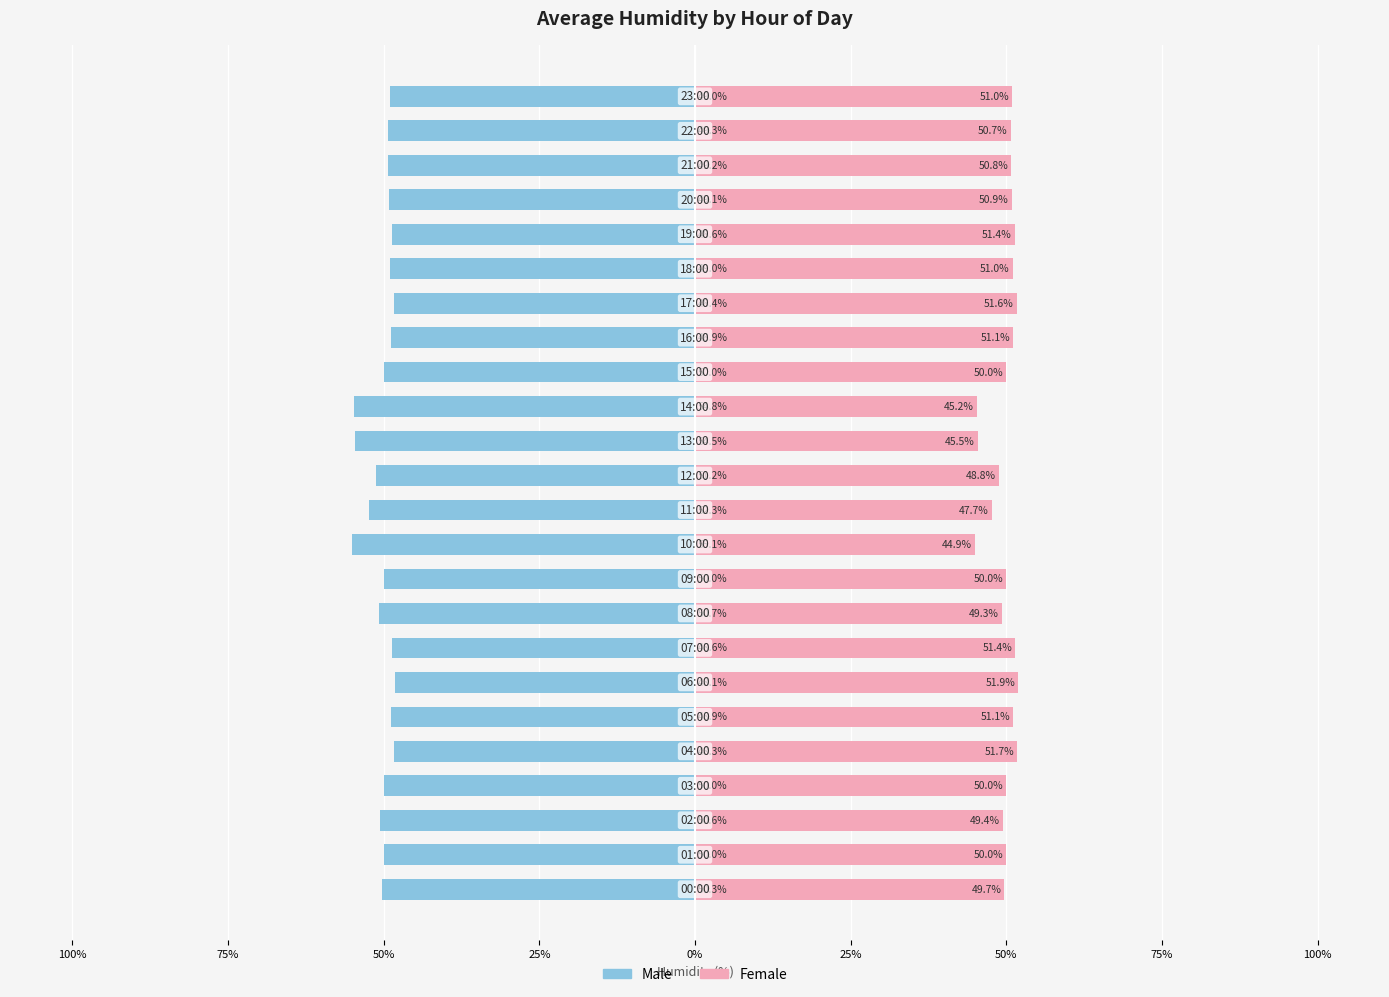

What is the label of the 22nd bar from the left?

21